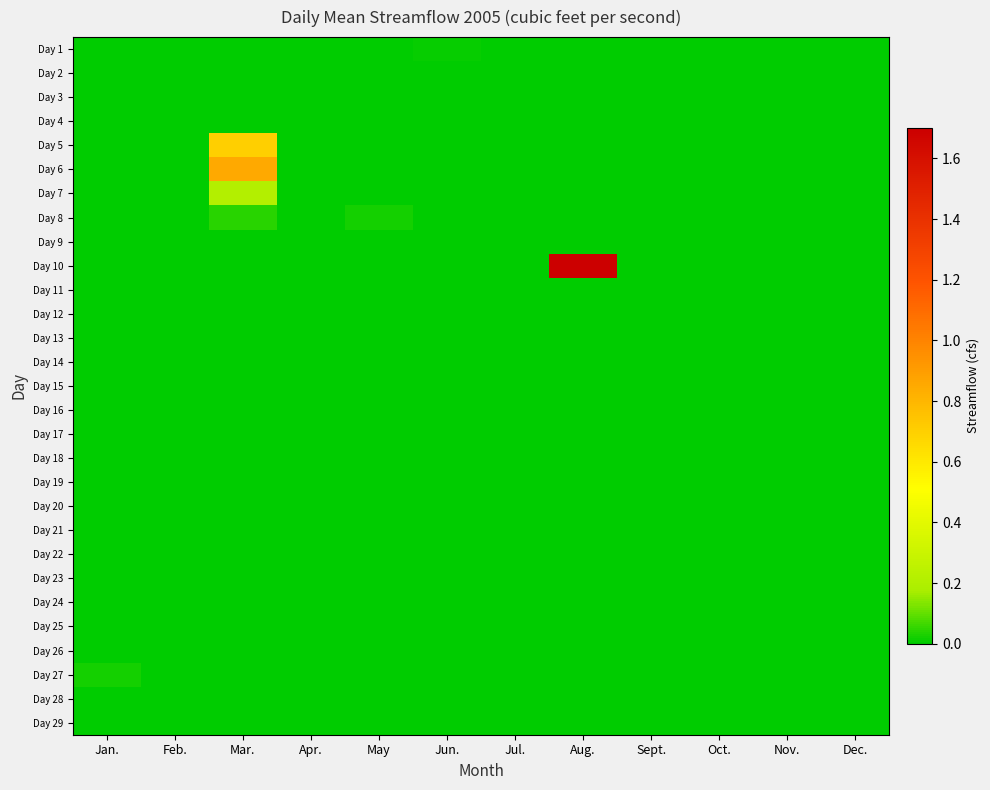

At Dec., list the series in order from largest to smallest.

Day 1, Day 2, Day 3, Day 4, Day 5, Day 6, Day 7, Day 8, Day 9, Day 10, Day 11, Day 12, Day 13, Day 14, Day 15, Day 16, Day 17, Day 18, Day 19, Day 20, Day 21, Day 22, Day 23, Day 24, Day 25, Day 26, Day 27, Day 28, Day 29